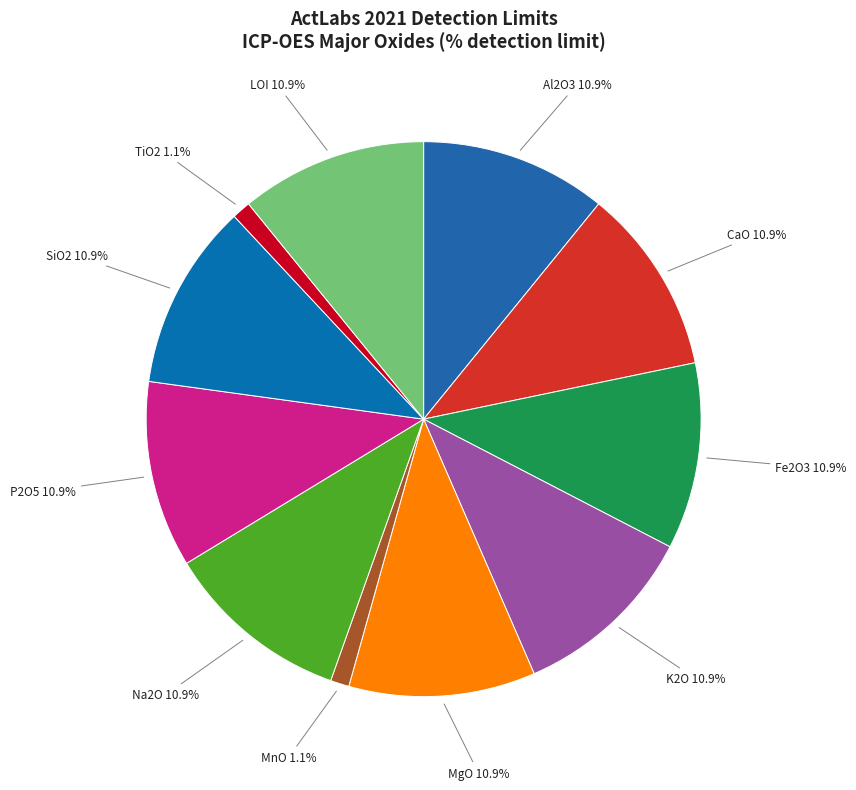

Which category has the biggest portion of the pie?

Al2O3